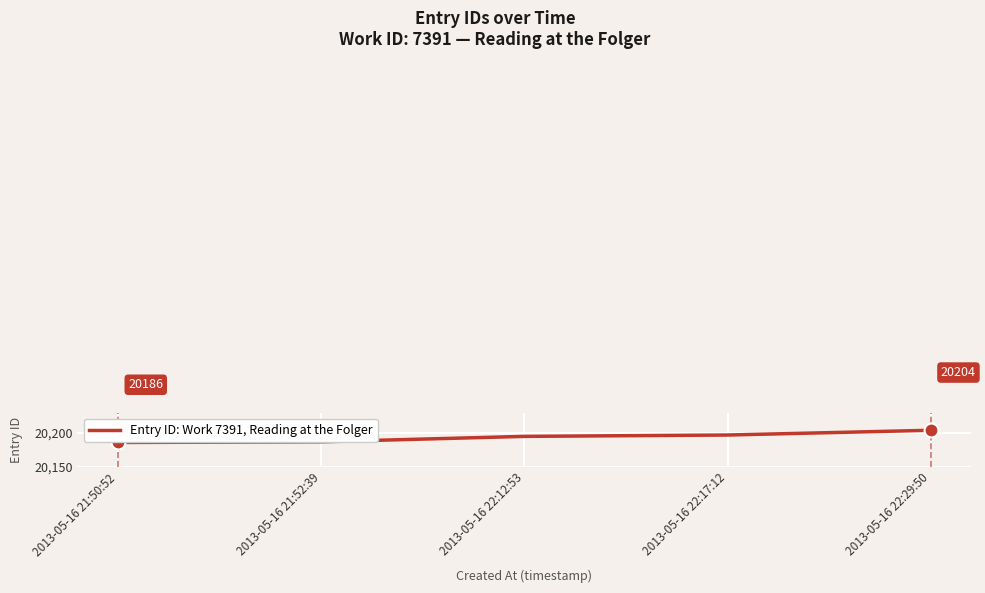

What position from the left is 2013-05-16 22:29:50?

5